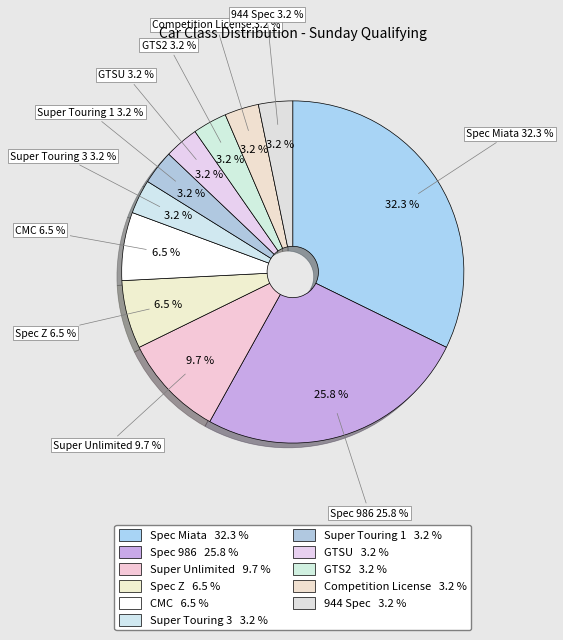

Is the sum of CMC and Super Touring 1 greater than half?

No